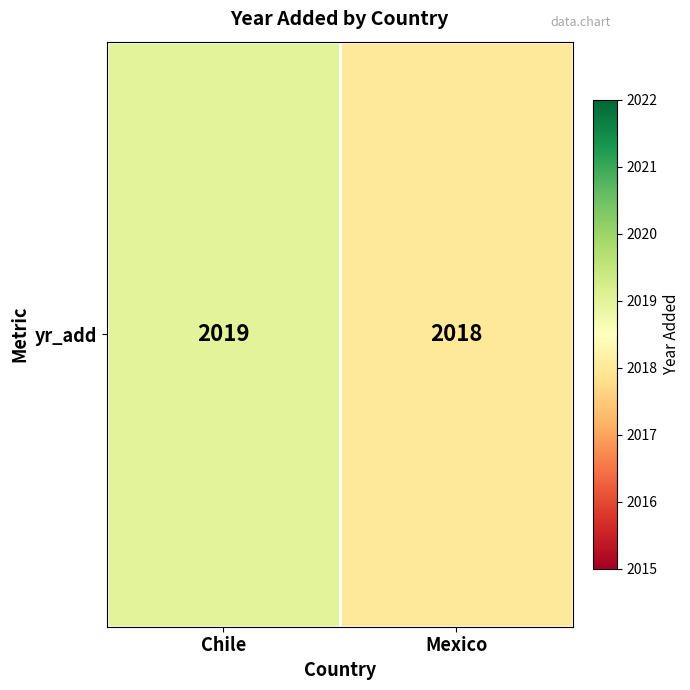

What is the difference between the values at Mexico and Chile?

1